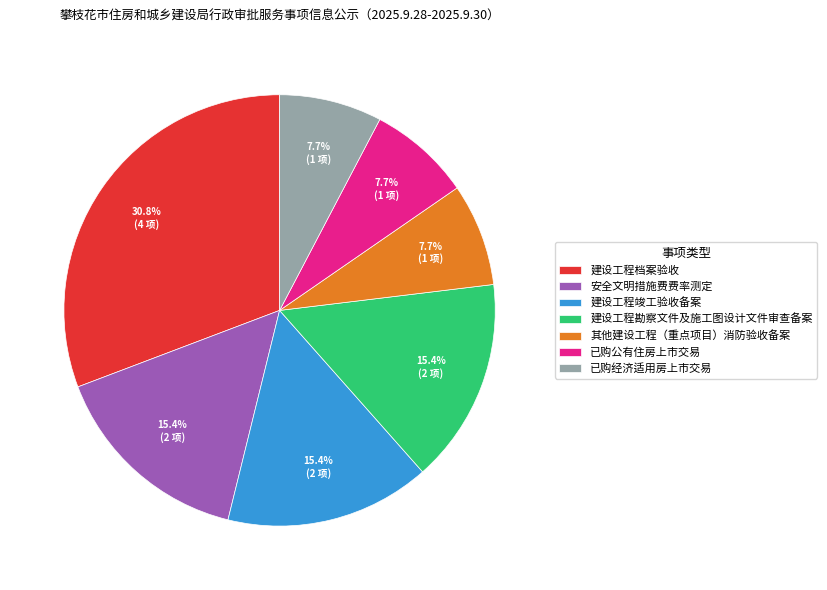

To the nearest percent, what percentage of the pie is 其他建设工程（重点项目）消防验收备案?

8%